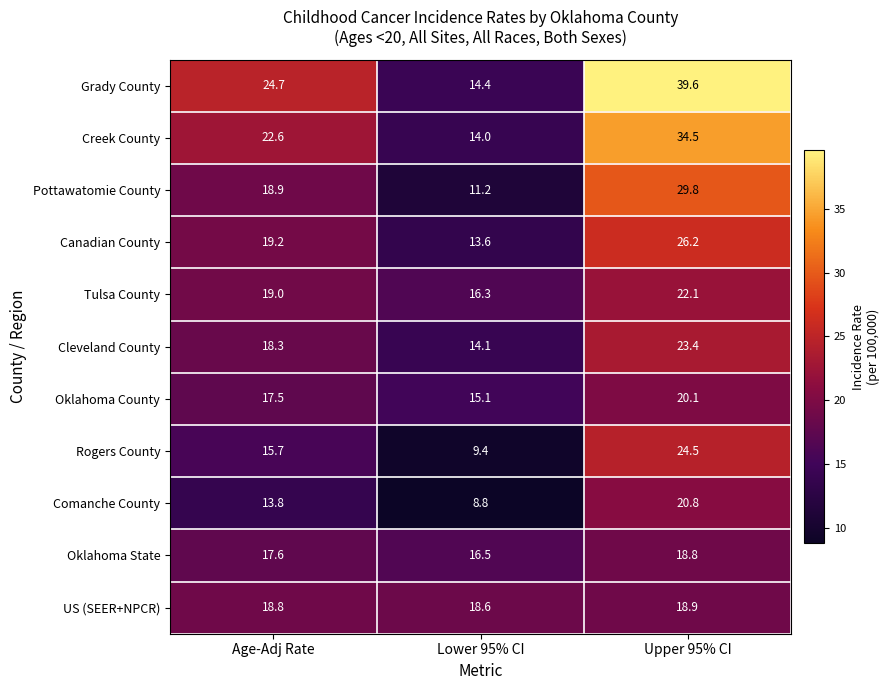

Which series has the largest total across all categories?

Grady County